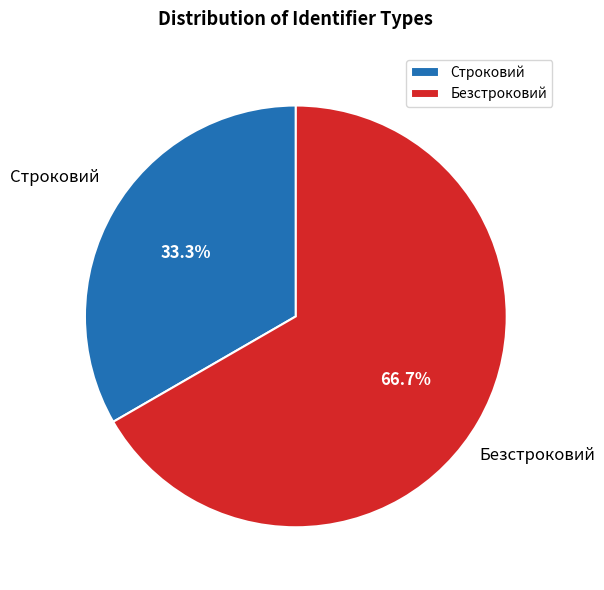

Which has a higher value, Строковий or Безстроковий?

Безстроковий